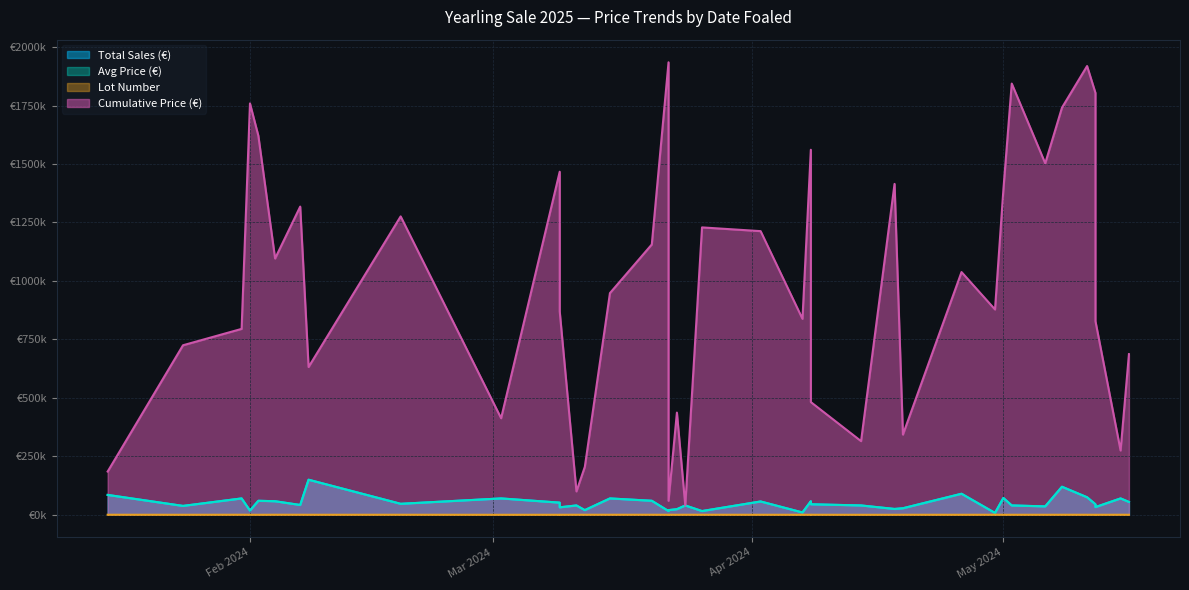

What is the difference between the second highest and minimum values in the Cumulative Price (€) series?

1879000